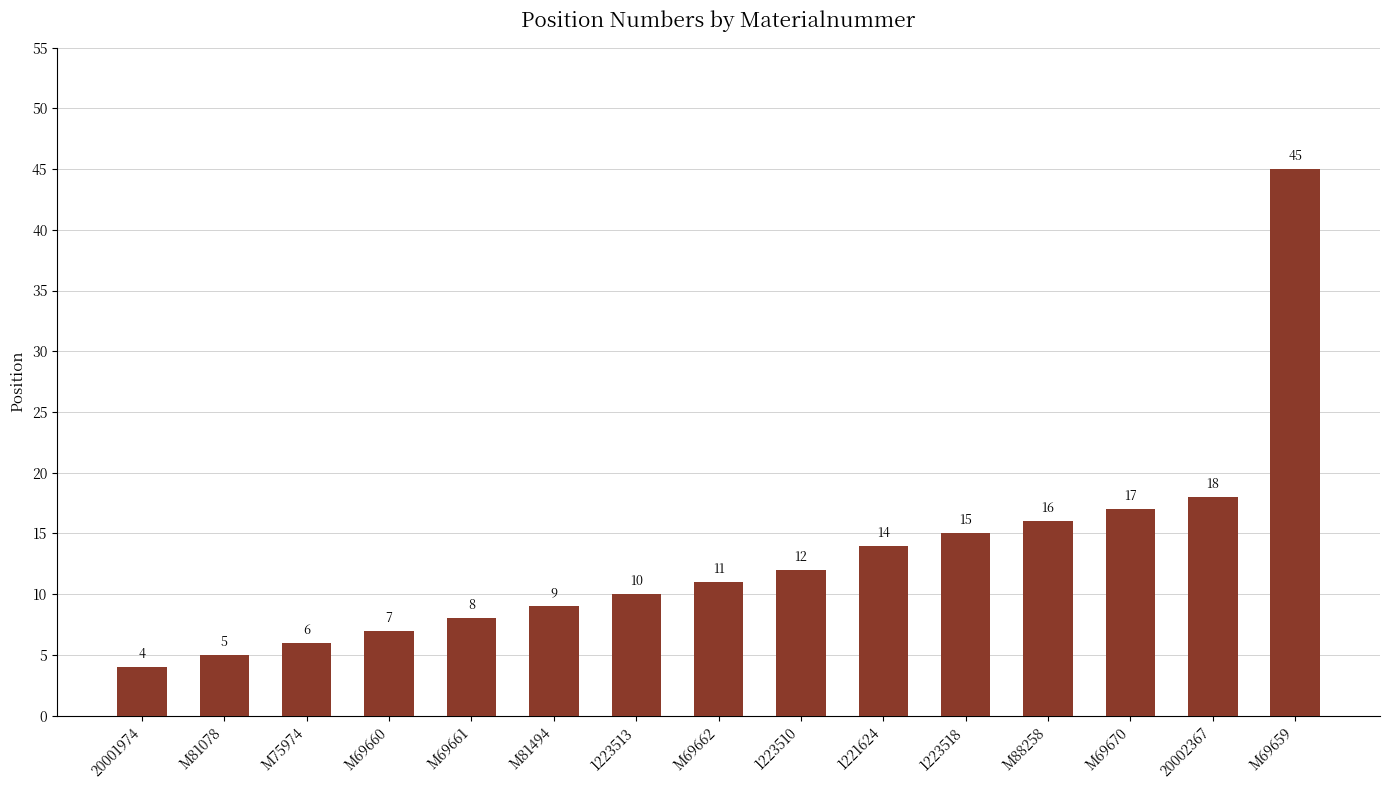

The value at 1223518 is 15. True or false?

True